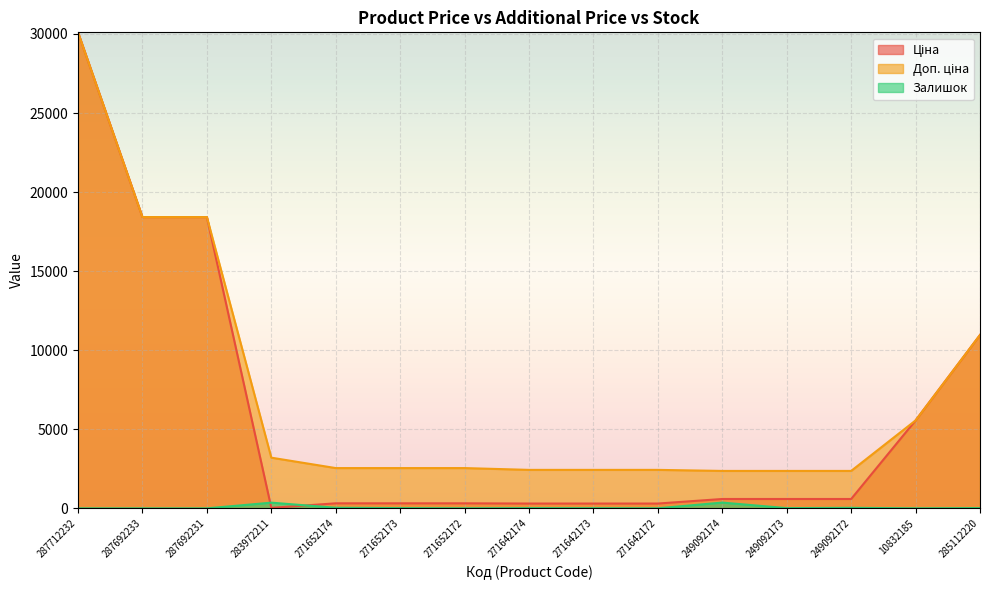

At how many categories does at least one series exceed 5396?

5